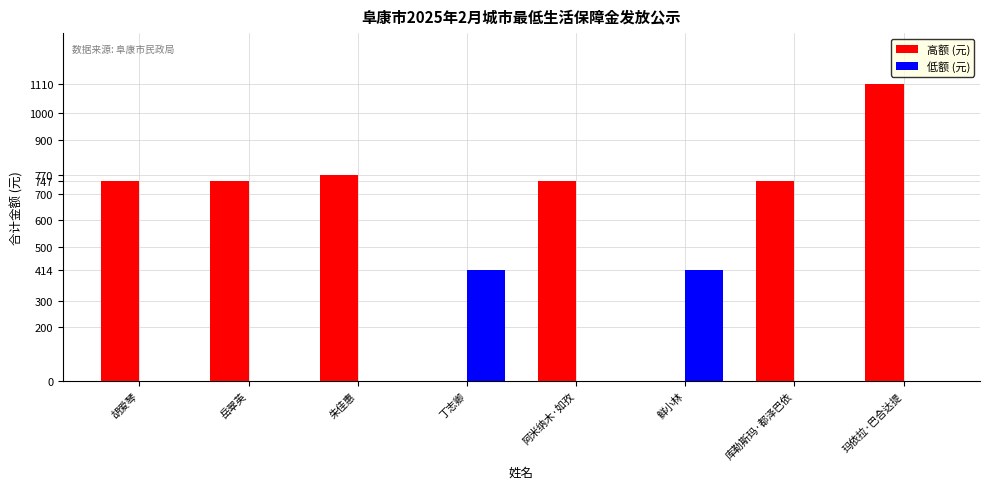

What are all the series names shown in the legend?

高额 (元), 低额 (元)